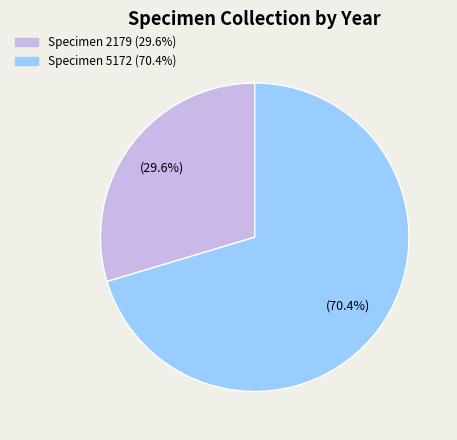

Does any single category account for the majority?

Yes